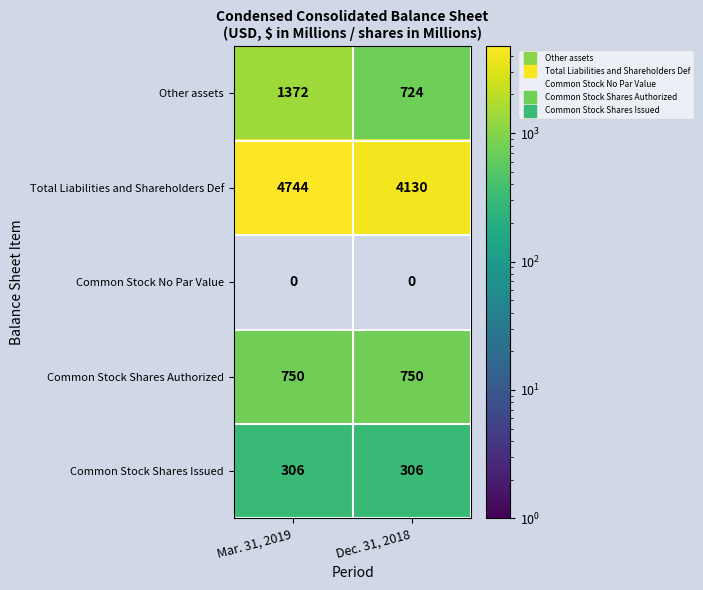

At Mar. 31, 2019, list the series in order from smallest to largest.

Common Stock No Par Value, Common Stock Shares Issued, Common Stock Shares Authorized, Other assets, Total Liabilities and Shareholders Def